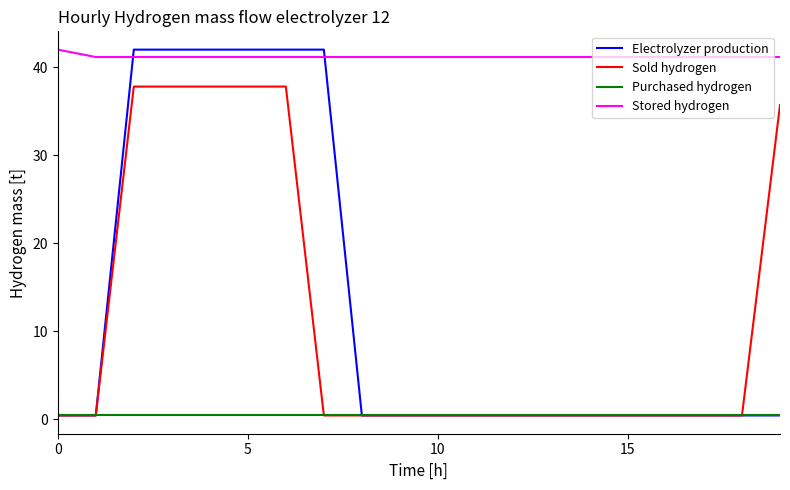

What is the maximum value for Sold hydrogen?

37.8